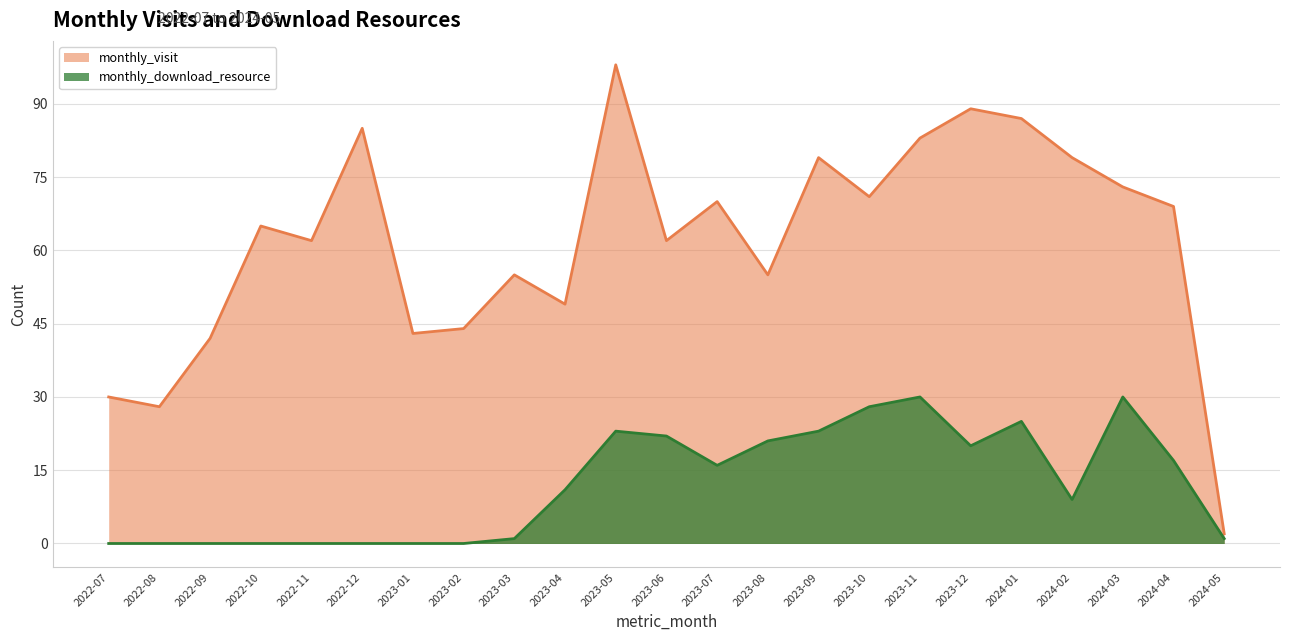

Reading right to left, what are all the values shown in this chart?

monthly_visit: 2	69	73	79	87	89	83	71	79	55	70	62	98	49	55	44	43	85	62	65	42	28	30
monthly_download_resource: 1	17	30	9	25	20	30	28	23	21	16	22	23	11	1	0	0	0	0	0	0	0	0